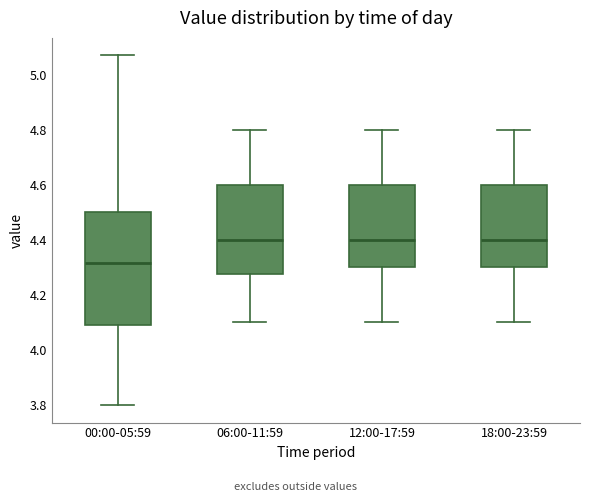

Reading left to right, read every box against the y-axis: the position of its median line, the range the box covers, and the ends of its whiskers. The values are not printed on the chart, so give them approximately, as read against the axis.

00:00-05:59: median 4.32, box 4.10 to 4.50, whiskers 3.80 to 5.08
06:00-11:59: median 4.40, box 4.28 to 4.60, whiskers 4.10 to 4.80
12:00-17:59: median 4.40, box 4.30 to 4.60, whiskers 4.10 to 4.80
18:00-23:59: median 4.40, box 4.30 to 4.60, whiskers 4.10 to 4.80